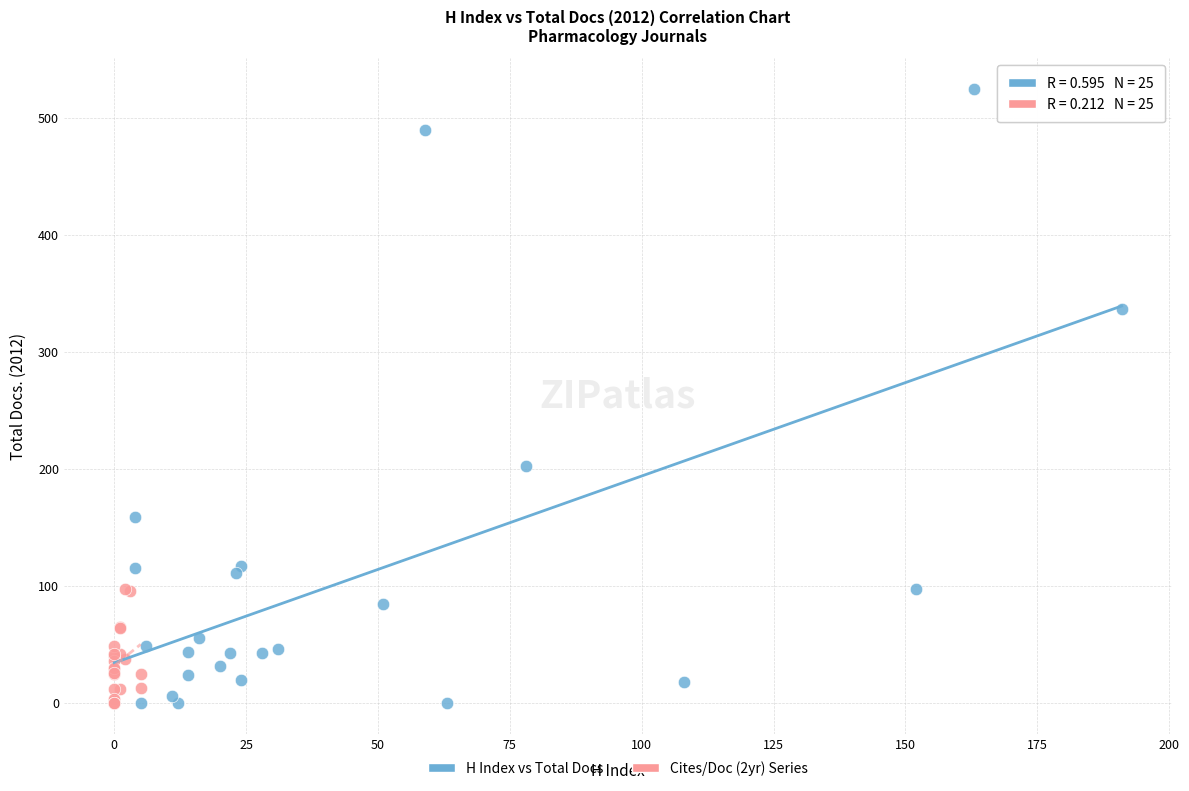

Which series has the largest Y range (max minus min)?

H Index vs Total Docs